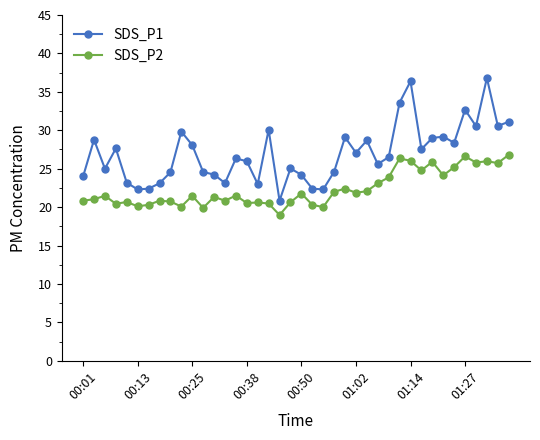

Rank the series by their maximum value, from lowest to highest.

SDS_P2, SDS_P1